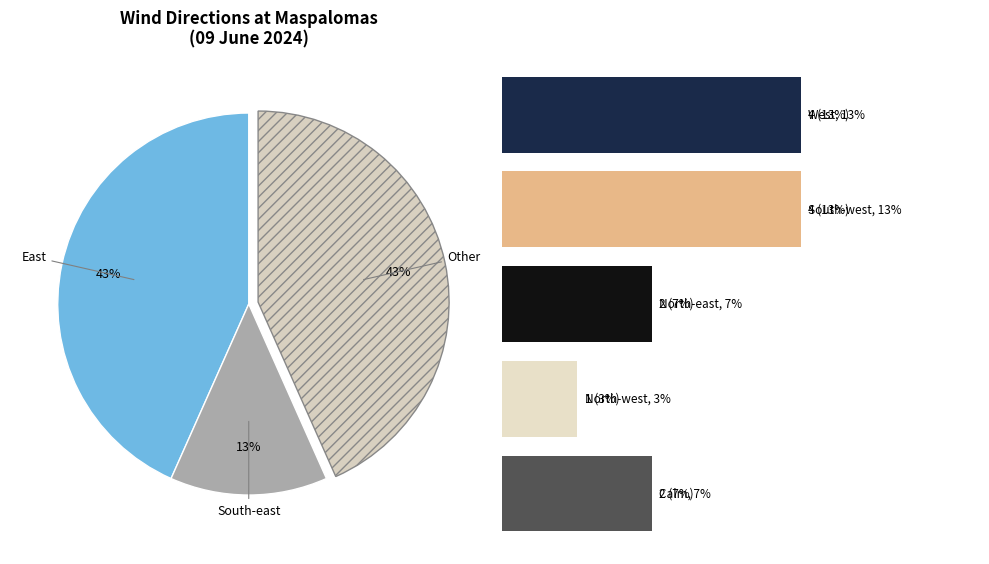

True or false: Calm accounts for 13% of the total.

False